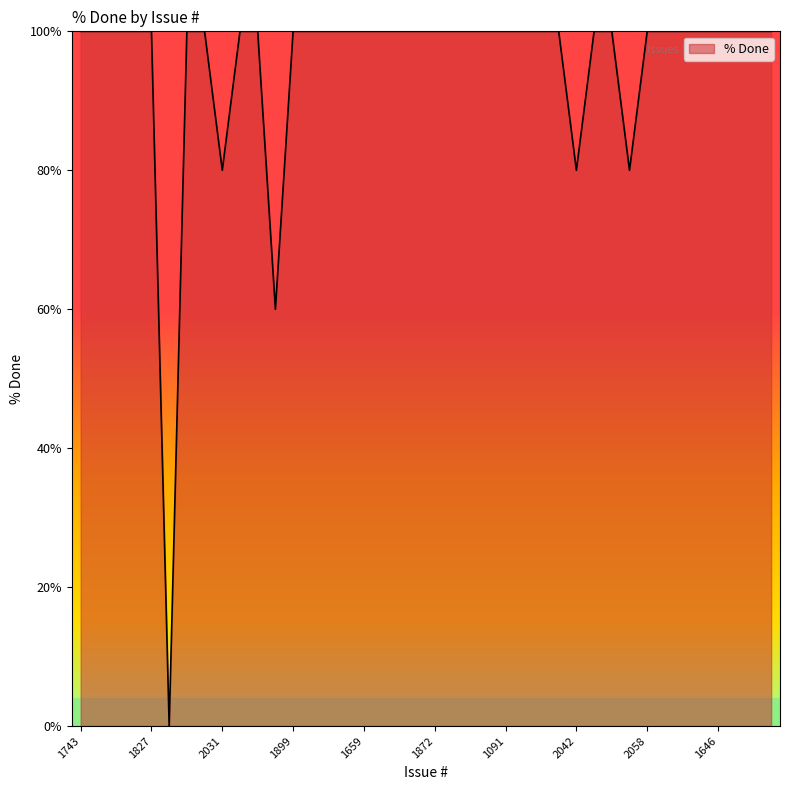

What is the maximum value shown in the chart?

100